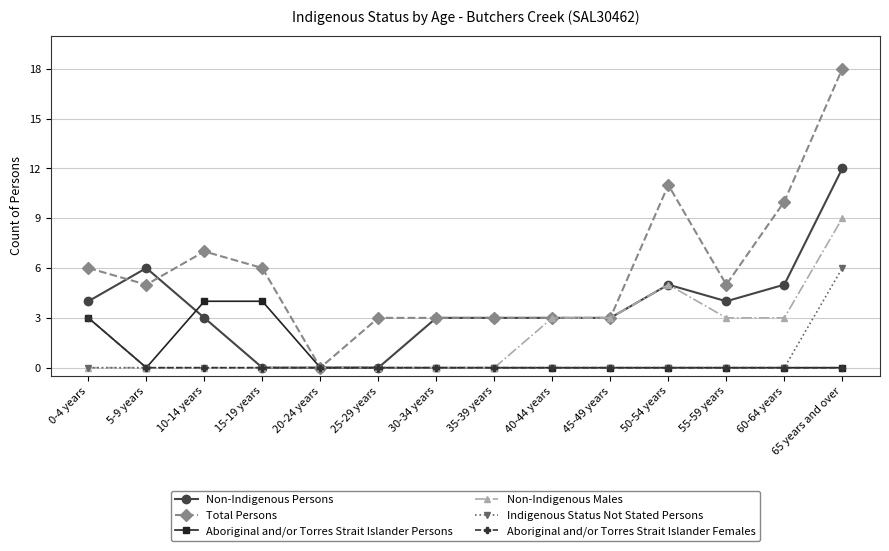

Is it true that Total Persons equals 5 at 55-59 years?

True